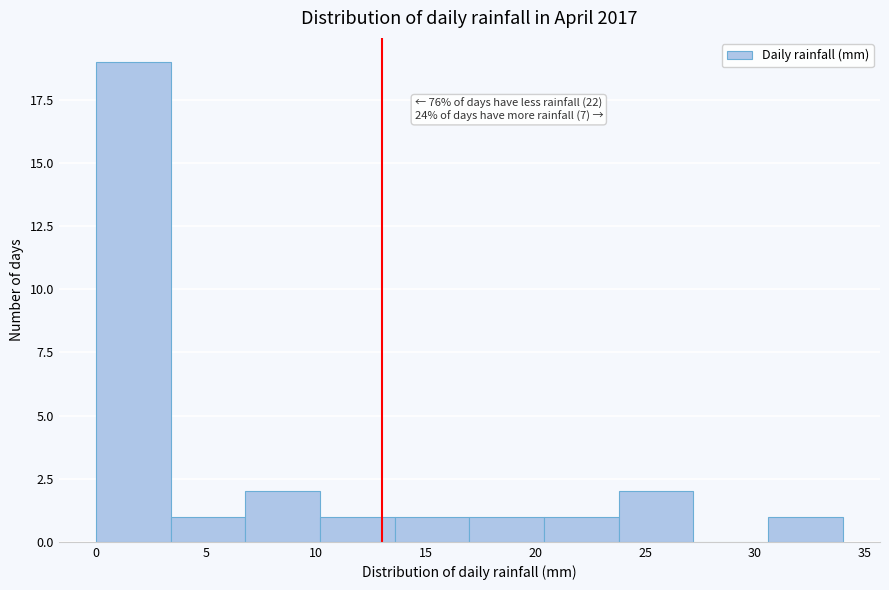

Over which range of the x-axis is the bar tallest?

0.0 to 3.4